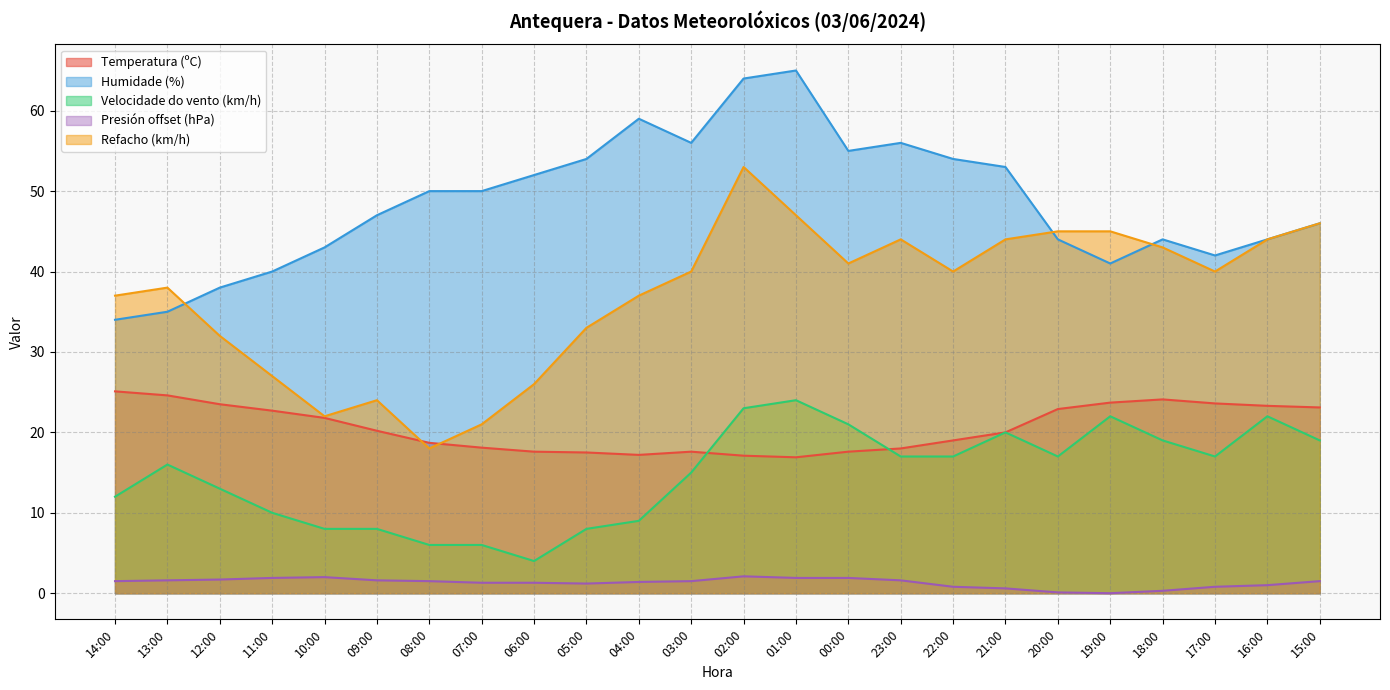

True or false: Velocidade do vento (km/h) has more than 2 points higher than both neighbors.

True